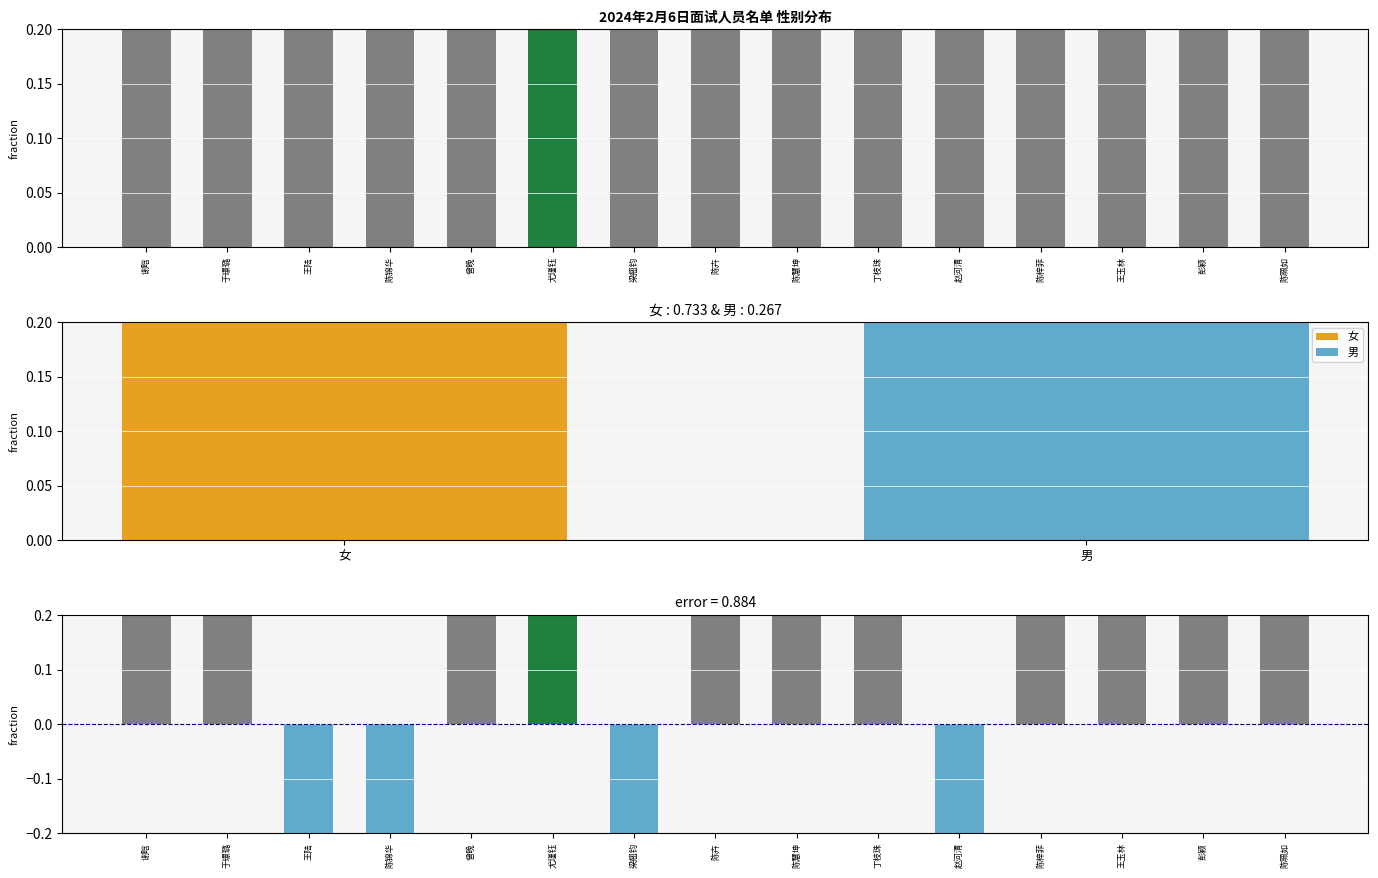

Between 赵河清 and 梁翘钧, which is larger?

赵河清